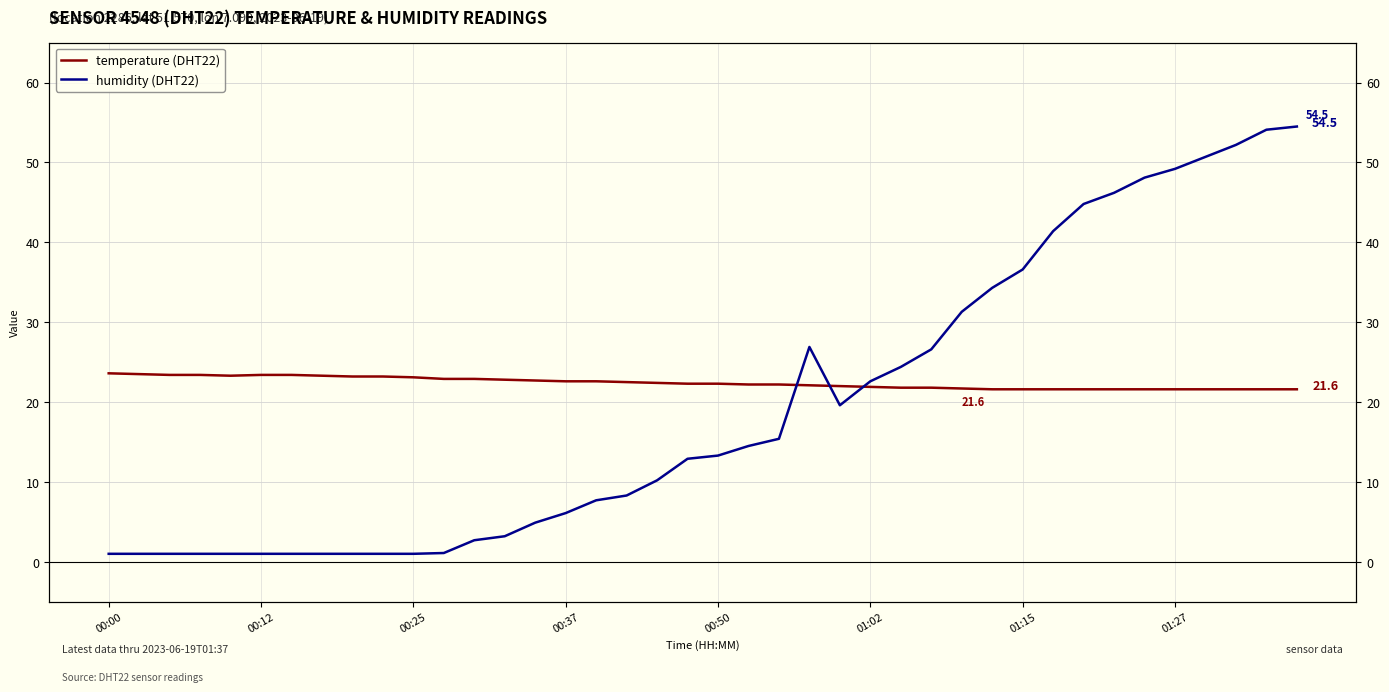

What is the sum of the humidity (DHT22) values at 11 and 34?

49.2